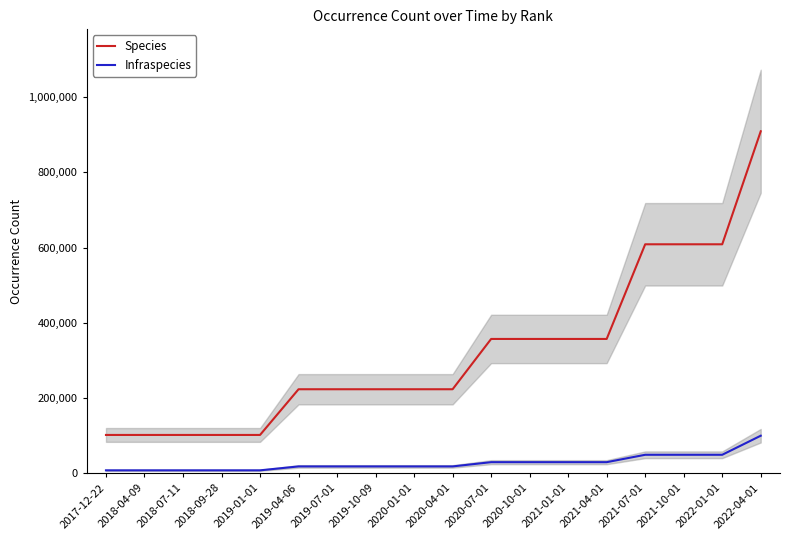

Which category has the lowest value across all series?

2017-12-22